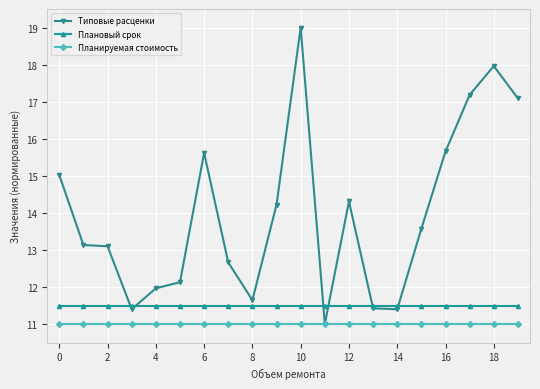

Reading left to right, transcribe all the data shown in this chart.

Типовые расценки: 15.0	13.1	13.1	11.4	12.0	12.1	15.6	12.7	11.6	14.2	19.0	11.0	14.3	11.4	11.4	13.6	15.7	17.2	18.0	17.1
Плановый срок: 11.5	11.5	11.5	11.5	11.5	11.5	11.5	11.5	11.5	11.5	11.5	11.5	11.5	11.5	11.5	11.5	11.5	11.5	11.5	11.5
Планируемая стоимость: 11.0	11.0	11.0	11.0	11.0	11.0	11.0	11.0	11.0	11.0	11.0	11.0	11.0	11.0	11.0	11.0	11.0	11.0	11.0	11.0